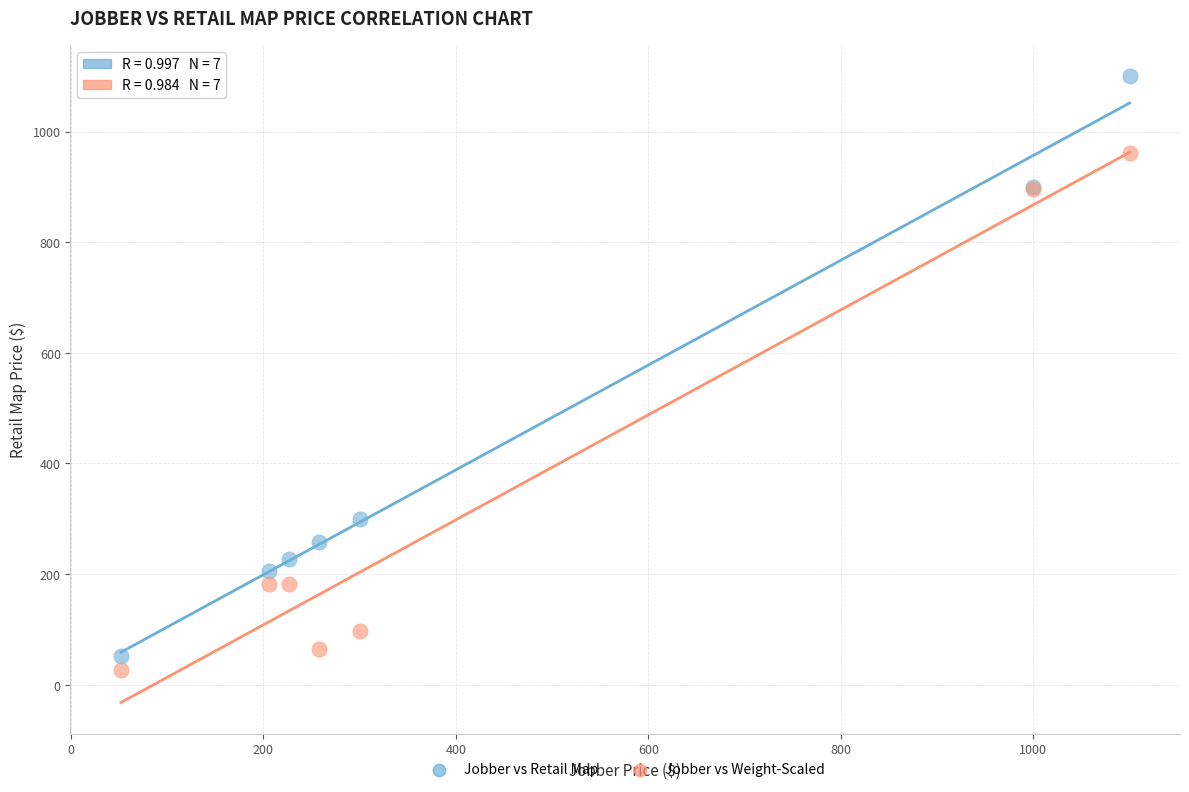

Which series has the widest spread of Y values?

Jobber vs Retail Map